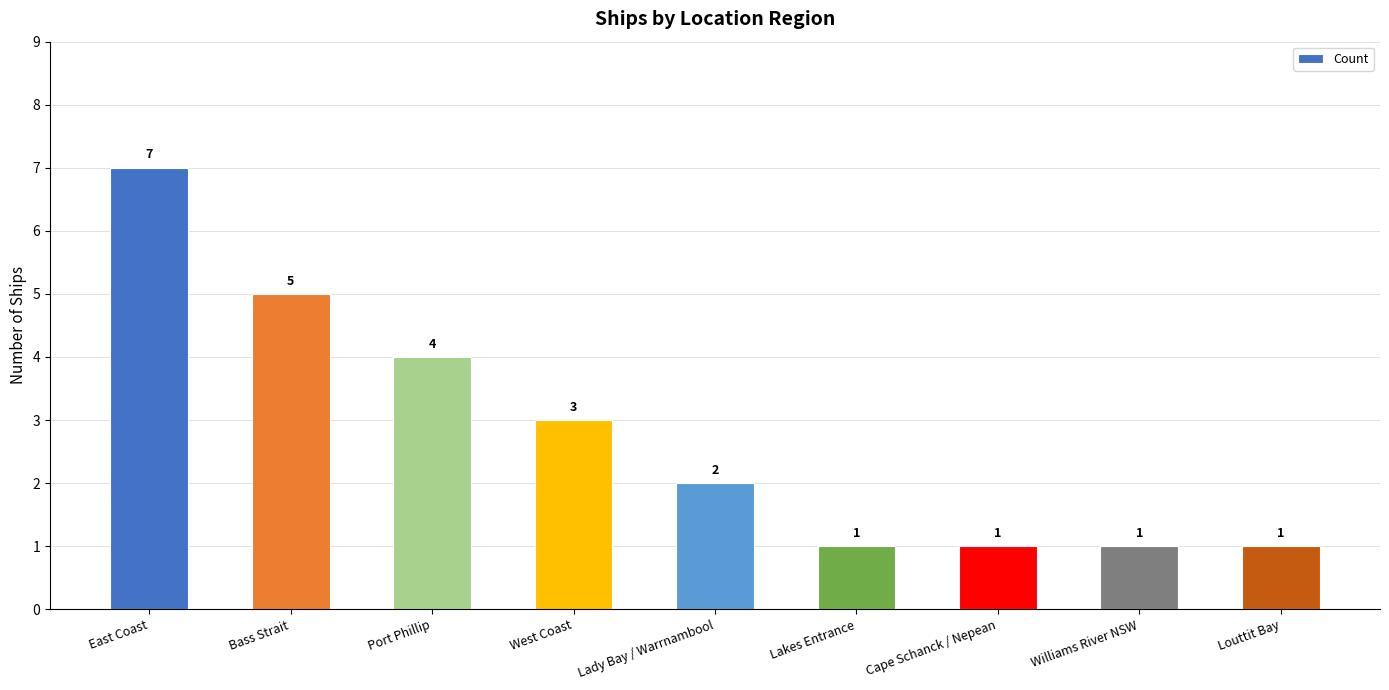

What is the label of the 7th bar from the left?

Cape Schanck / Nepean